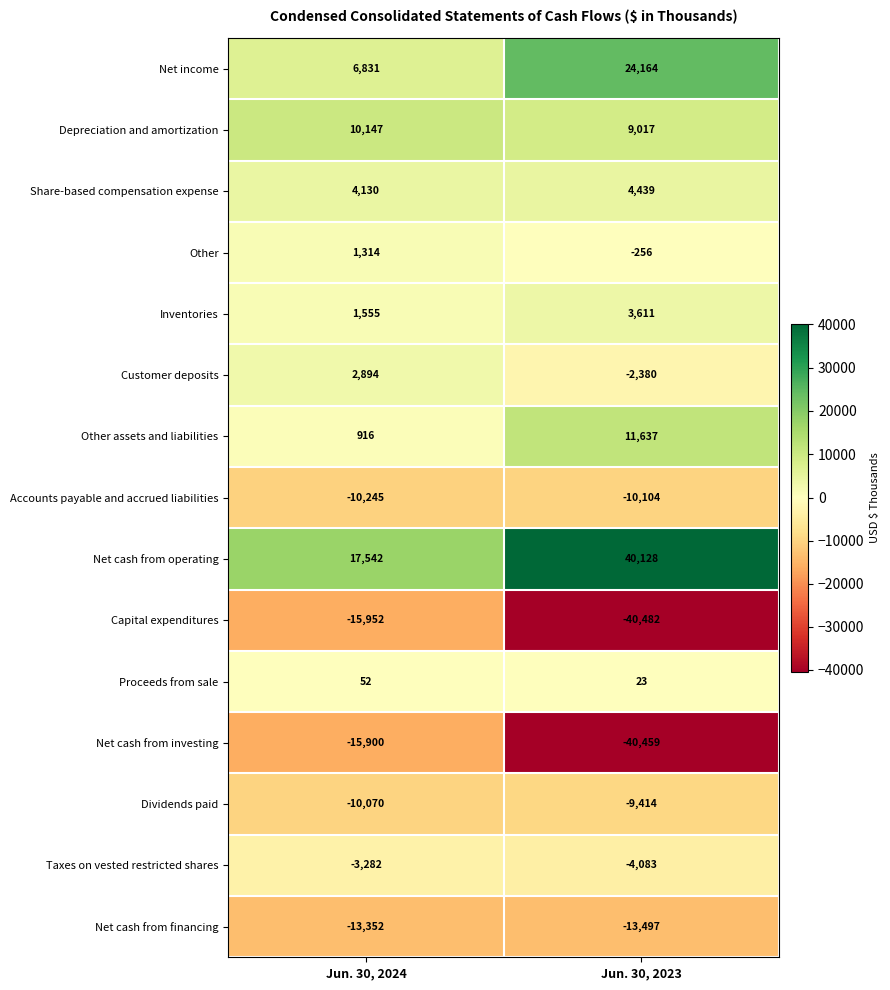

What is the difference between the maximum and minimum values in the Depreciation and amortization series?

1130